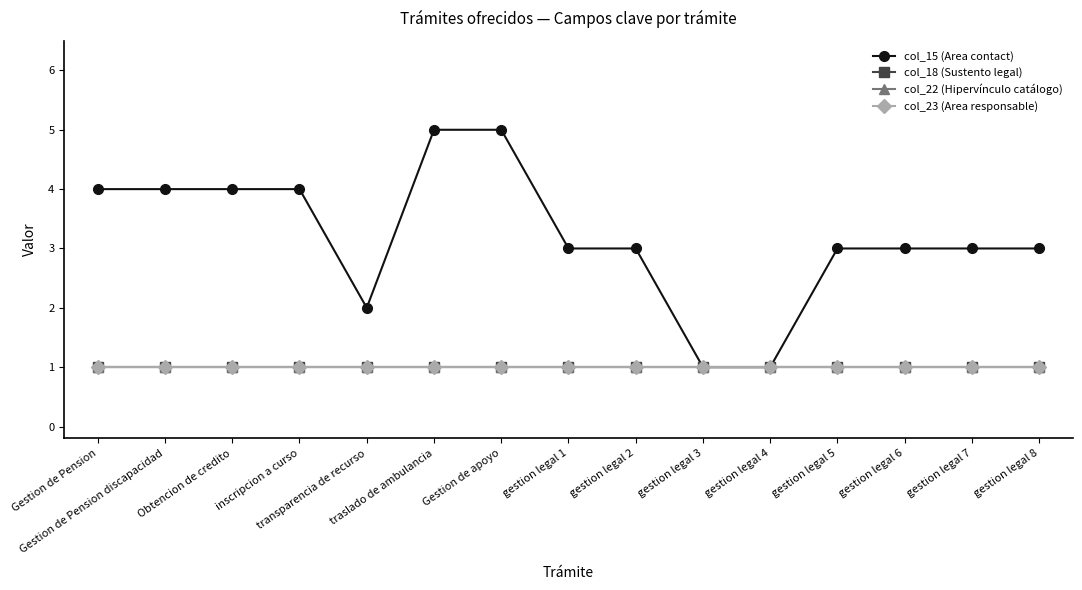

Does the chart have visible grid lines?

No